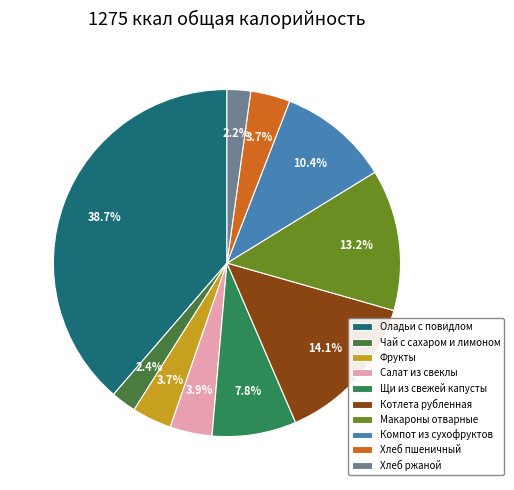

Which has a higher value, Оладьи с повидлом or Фрукты?

Оладьи с повидлом